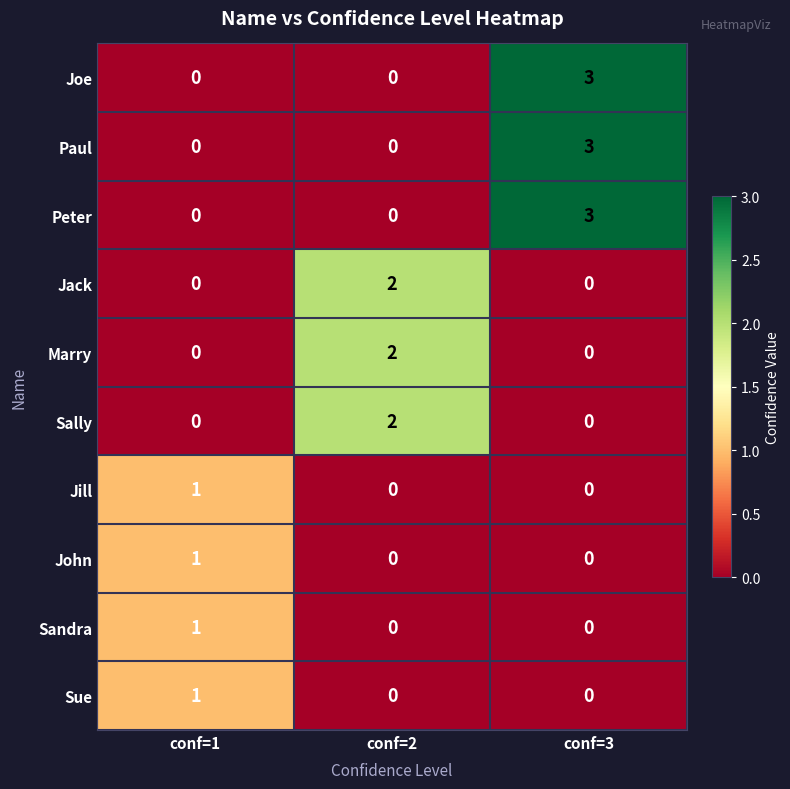

Reading left to right, list all the values displayed in this chart.

Joe: 0	0	3
Paul: 0	0	3
Peter: 0	0	3
Jack: 0	2	0
Marry: 0	2	0
Sally: 0	2	0
Jill: 1	0	0
John: 1	0	0
Sandra: 1	0	0
Sue: 1	0	0